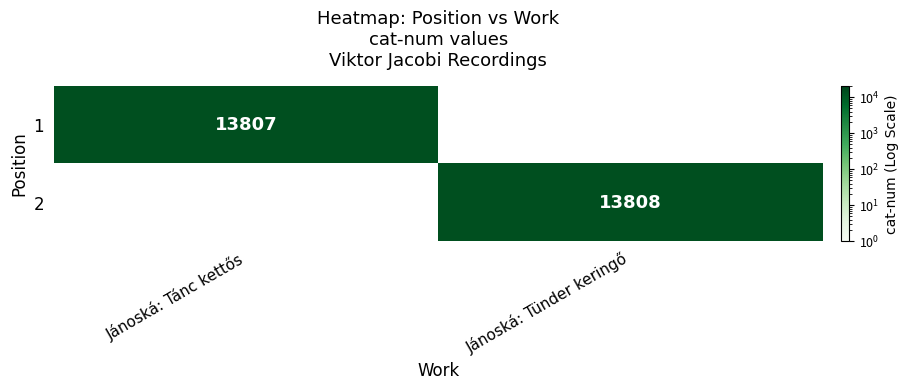

The value of 2 at Jánoská: Tünder keringő is 13808. True or false?

True